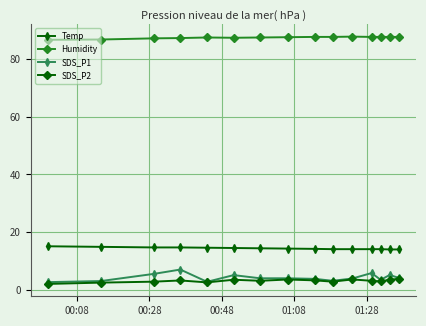

True or false: SDS_P1 has more than 1 points higher than both neighbors.

True